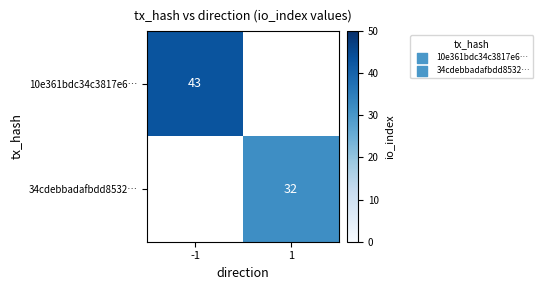

At which category does the chart reach its peak across all series?

-1